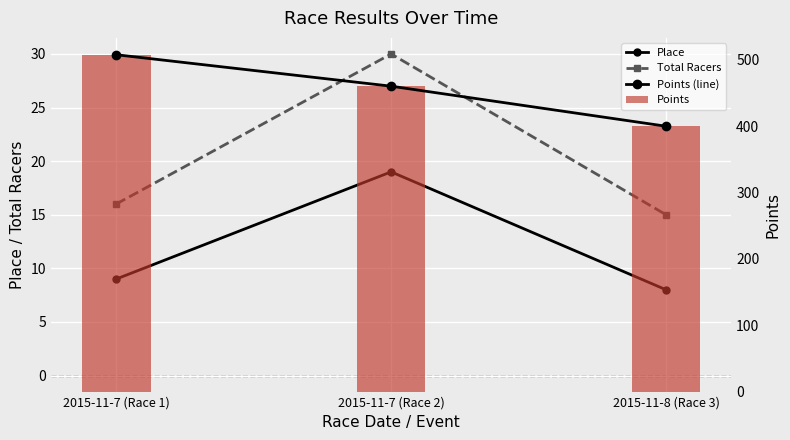

Reading left to right, what are all the values shown in this chart?

Place: 2015-11-7 (Race 1)=9.0	2015-11-7 (Race 2)=19.0	2015-11-8 (Race 3)=8.0
Total Racers: 2015-11-7 (Race 1)=16.0	2015-11-7 (Race 2)=30.0	2015-11-8 (Race 3)=15.0
Points (line): 2015-11-7 (Race 1)=507.8	2015-11-7 (Race 2)=460.3	2015-11-8 (Race 3)=400.0
Points: 2015-11-7 (Race 1)=507.8	2015-11-7 (Race 2)=460.3	2015-11-8 (Race 3)=400.0